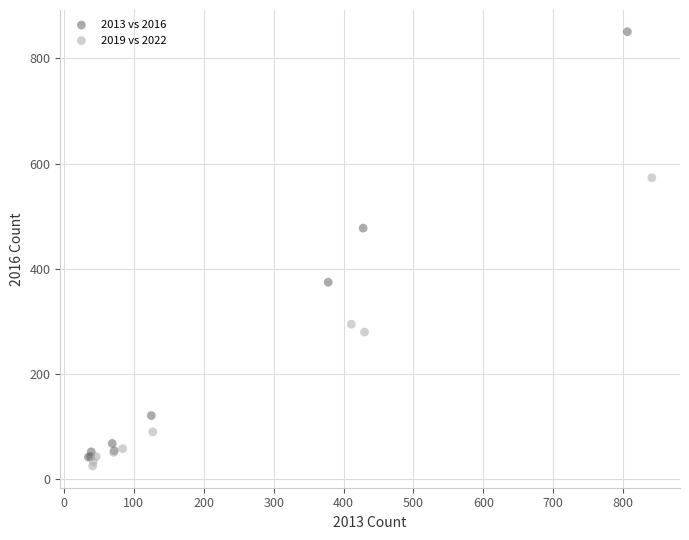

Which series has the widest spread of Y values?

2013 vs 2016